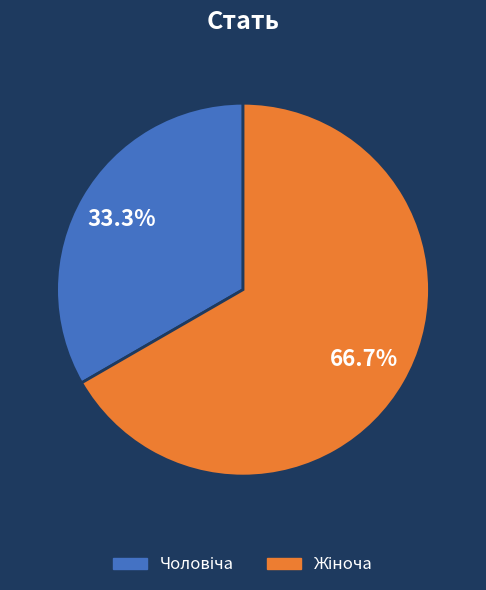

Count the number of slices in the pie.

2